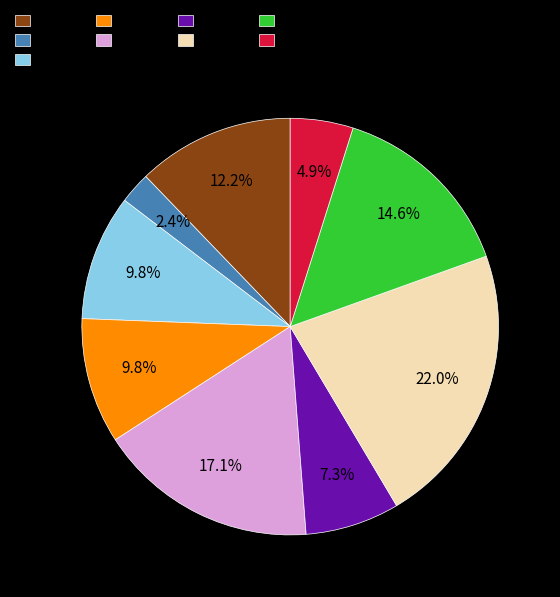

Between col_9 and col_6, which is larger?

col_9